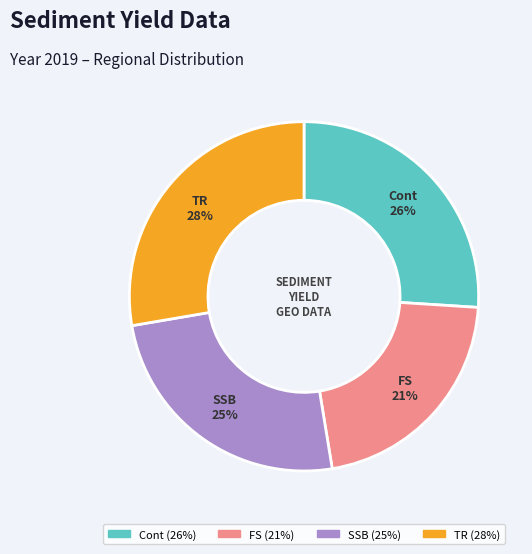

Rank the categories by value from highest to lowest.

TR, Cont, SSB, FS